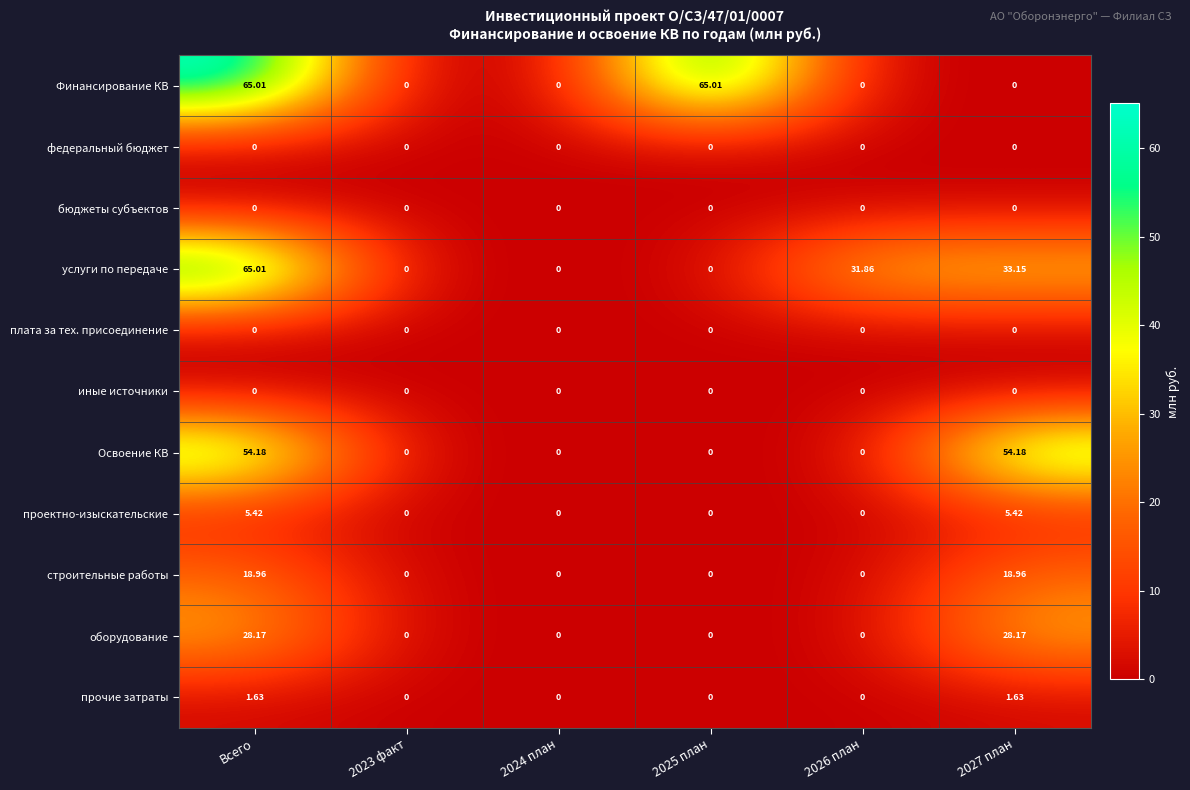

At which category is the sum across all series the highest?

Всего